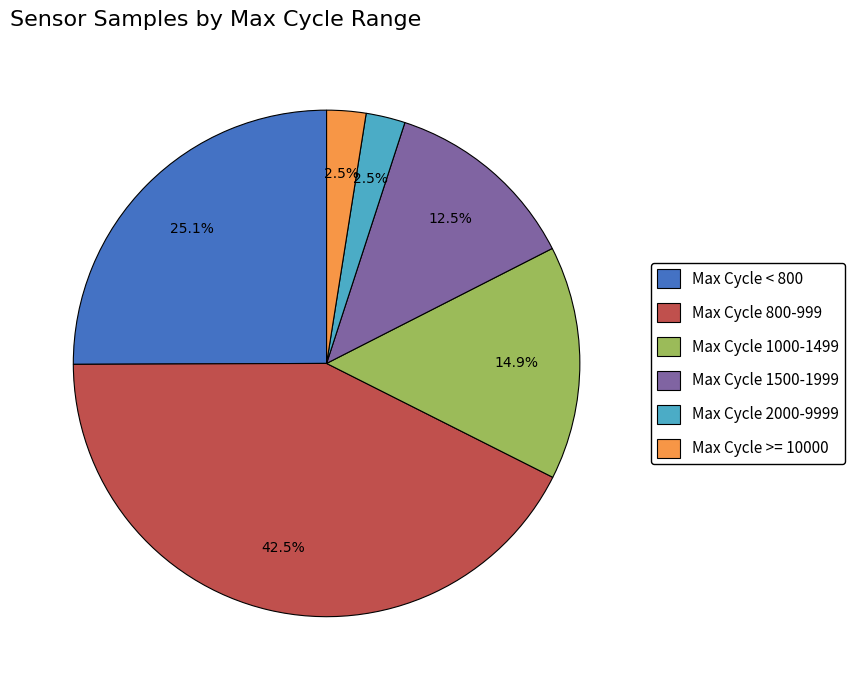

Does any single category account for the majority?

No